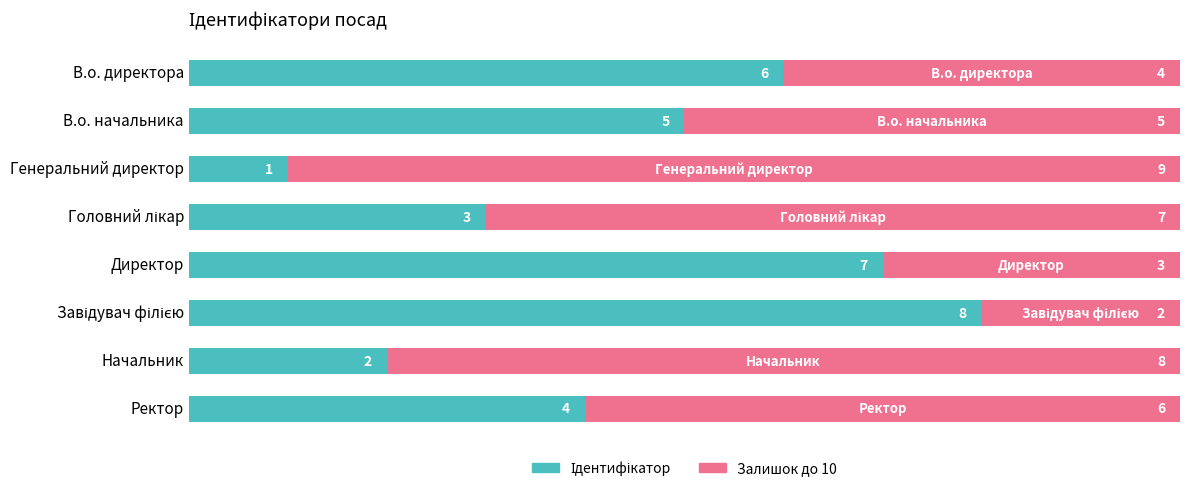

What is the total value across all series at Директор?

10